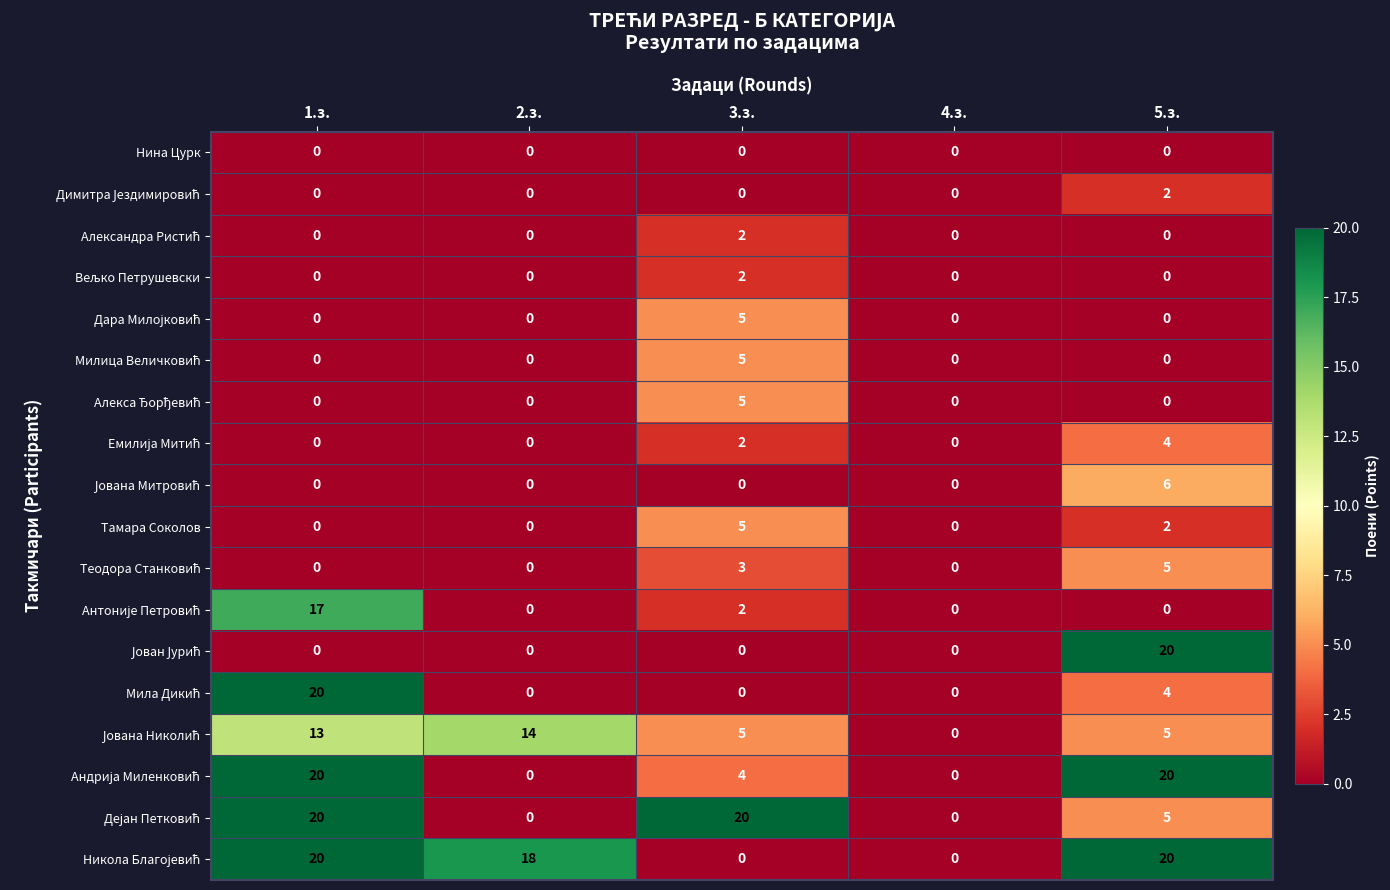

What is the spread (max minus min) of values at 2.з.?

18